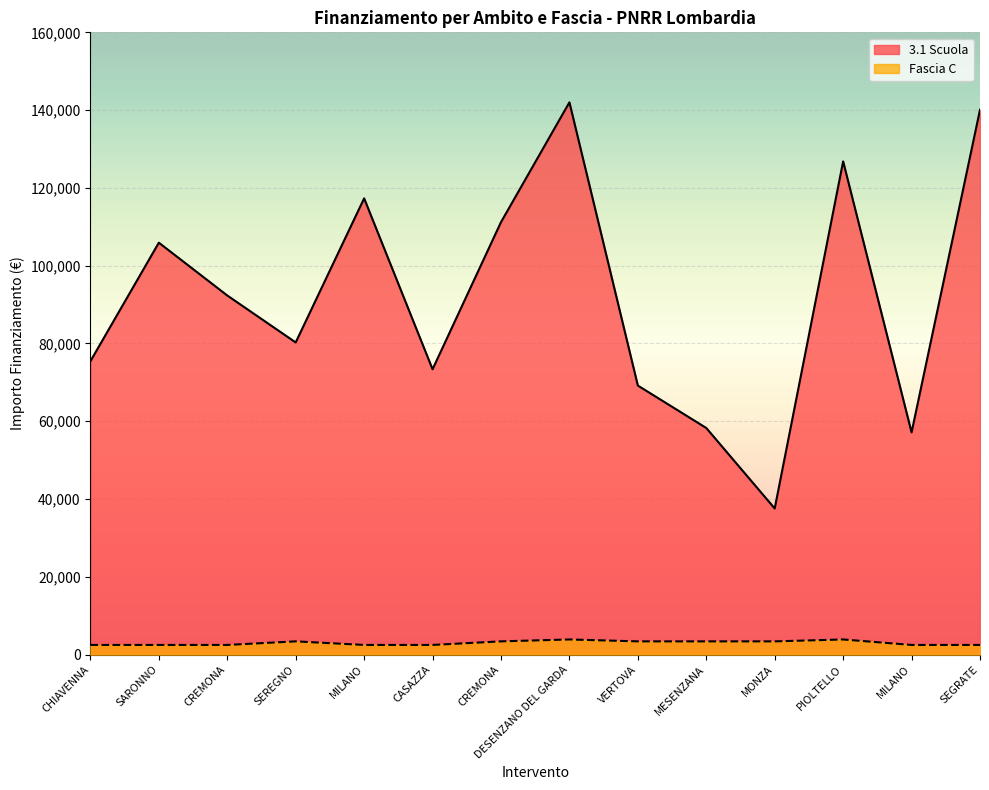

List the labels in order of Fascia C value, smallest first.

CHIAVENNA, SARONNO, CREMONA, MILANO, CASAZZA, MILANO, SEGRATE, SEREGNO, CREMONA, VERTOVA, MESENZANA, MONZA, DESENZANO DEL GARDA, PIOLTELLO